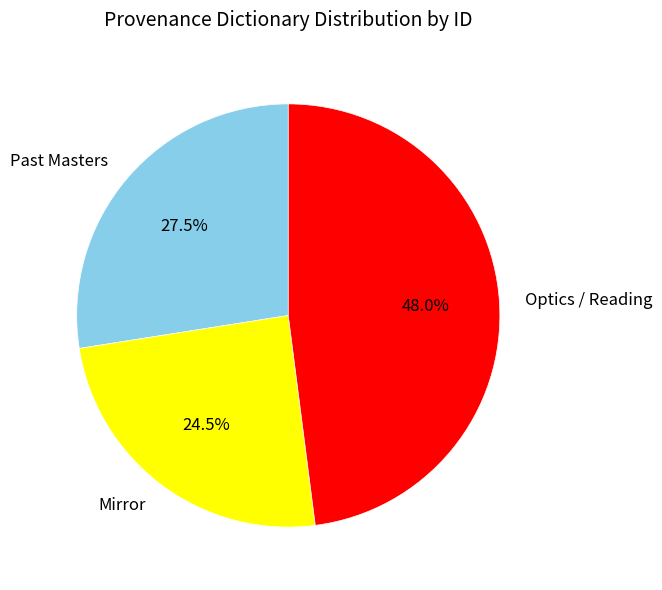

Count the number of slices in the pie.

3